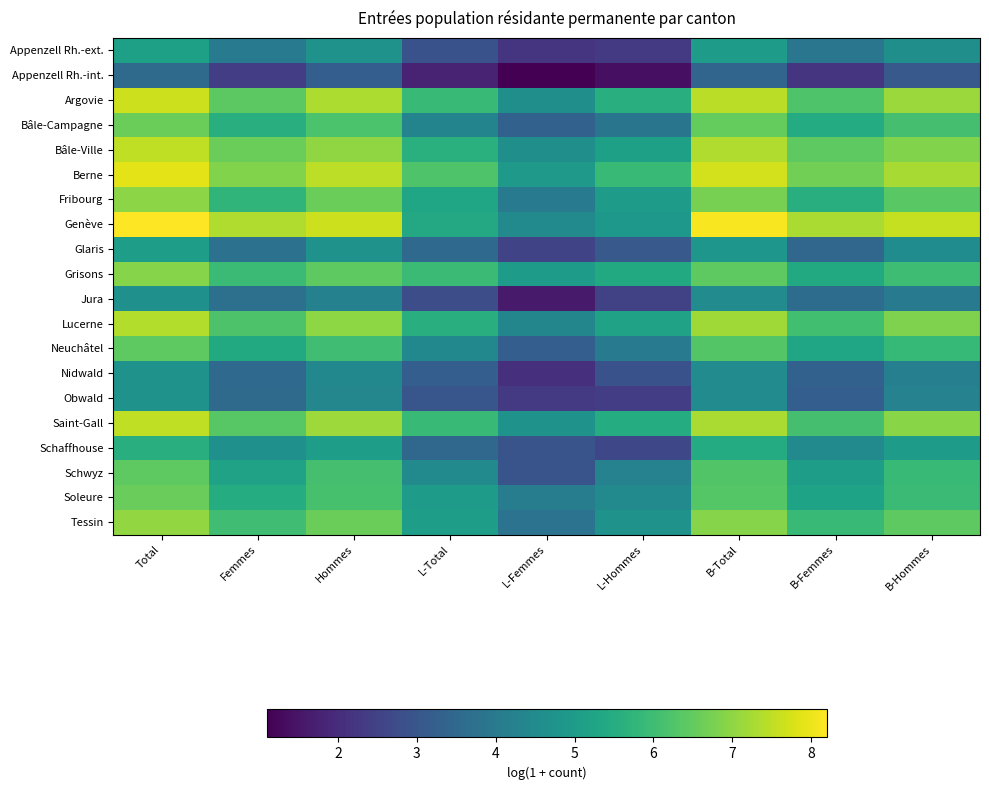

Which has a higher value, Femmes or B-Total?

B-Total